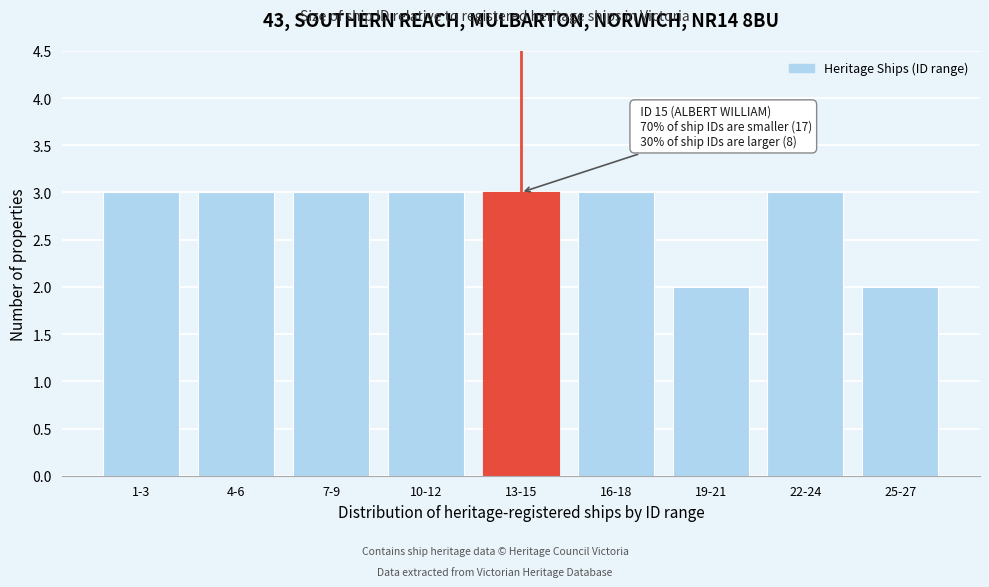

Reading left to right, extract all data points from this chart.

1-3=3	4-6=3	7-9=3	10-12=3	13-15=3	16-18=3	19-21=2	22-24=3	25-27=2